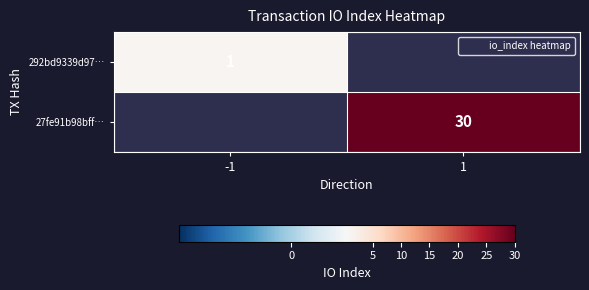

What is the minimum value for 292bd9339d97…?

1.0